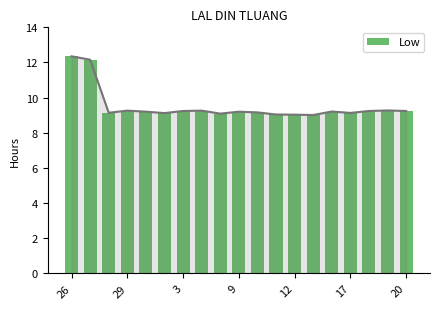

Between 9 and 3, which is larger?

9